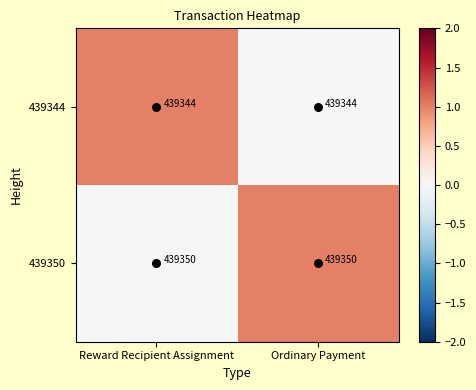

What is the total value across all series at Reward Recipient Assignment?

878694